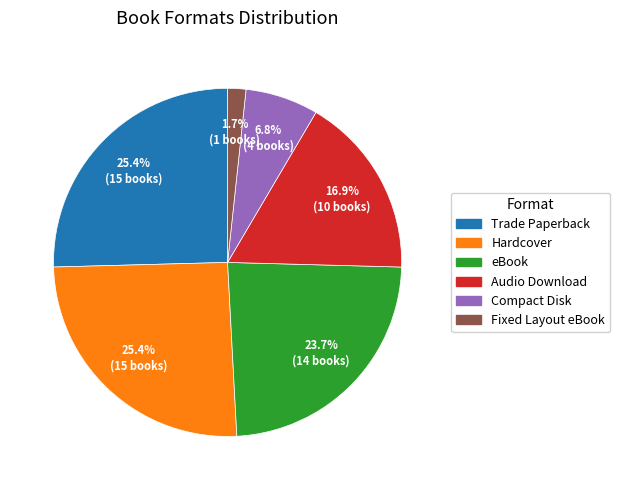

True or false: eBook accounts for 24% of the total.

True